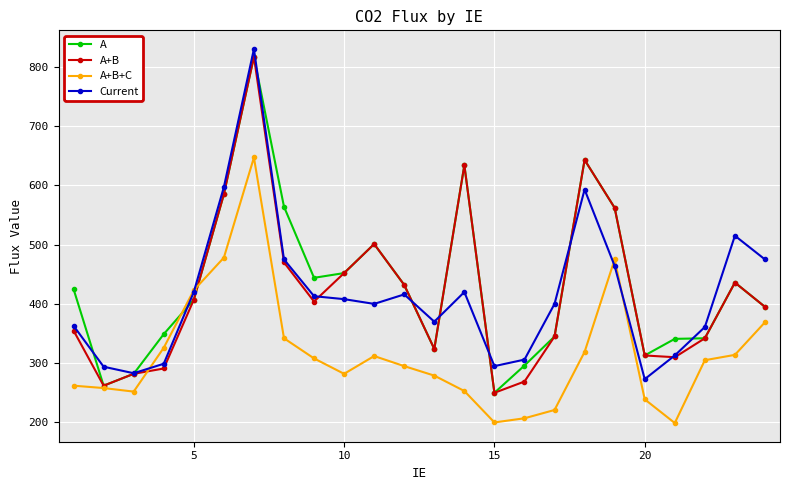

What is the difference between the second highest and minimum values in the Current series?

324